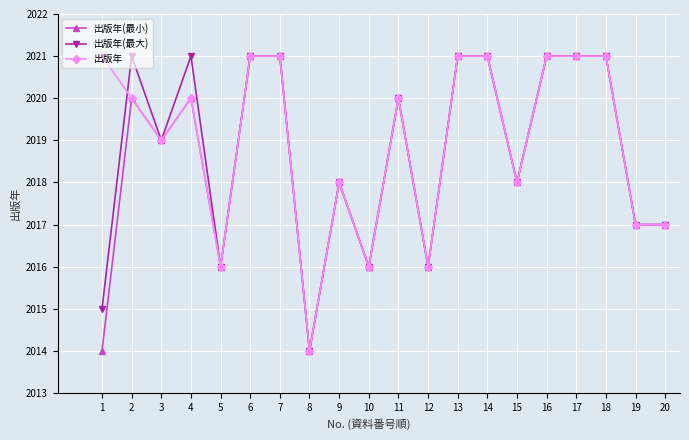

What is the minimum value for 出版年(最小)?

2014